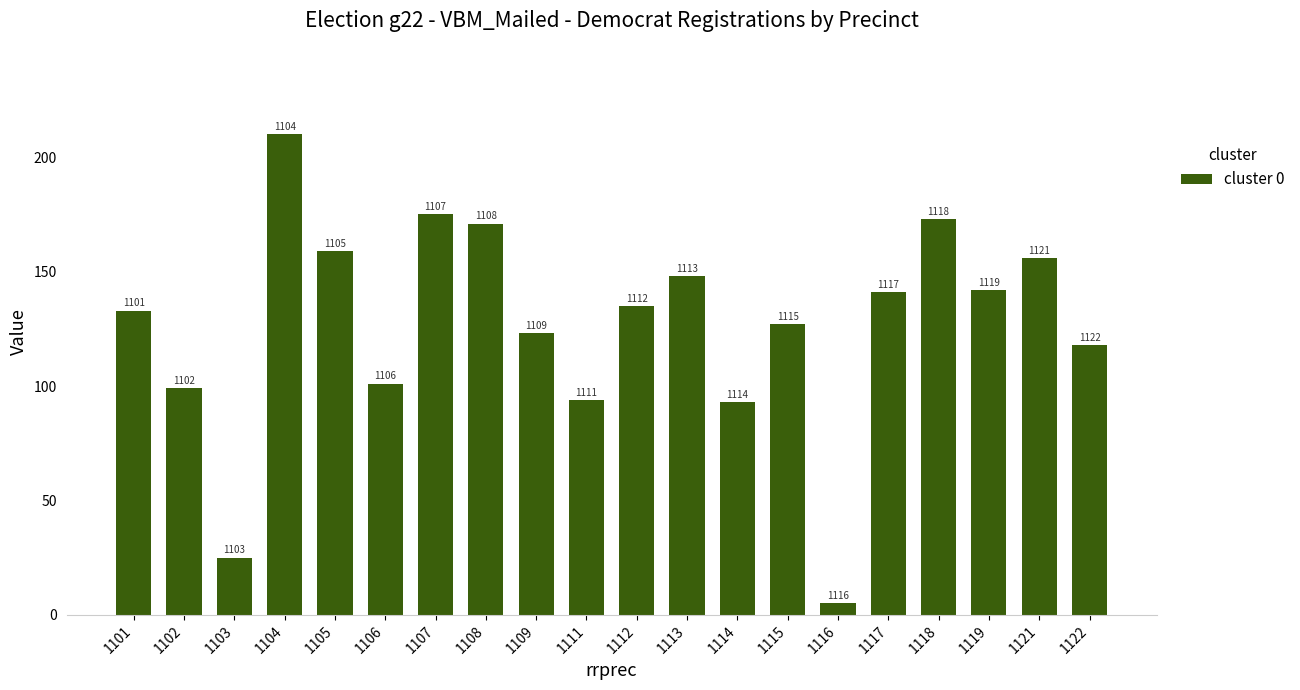

Are the bars horizontal?

No